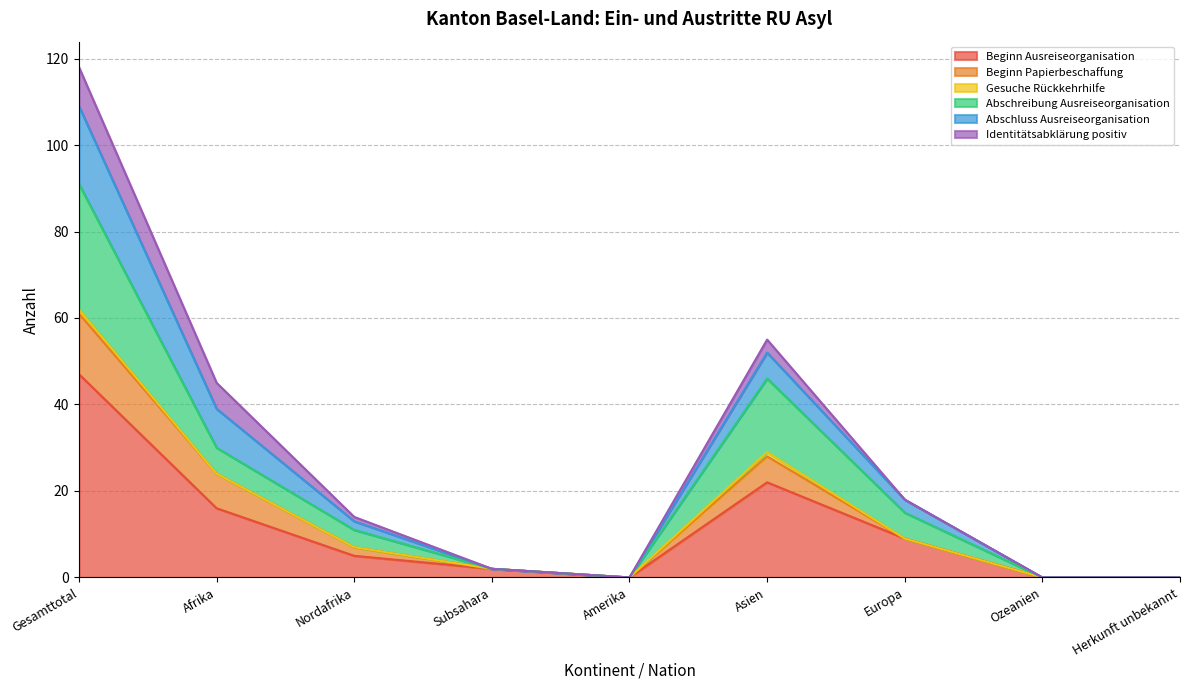

What is the label of the 9th point from the left?

Herkunft unbekannt